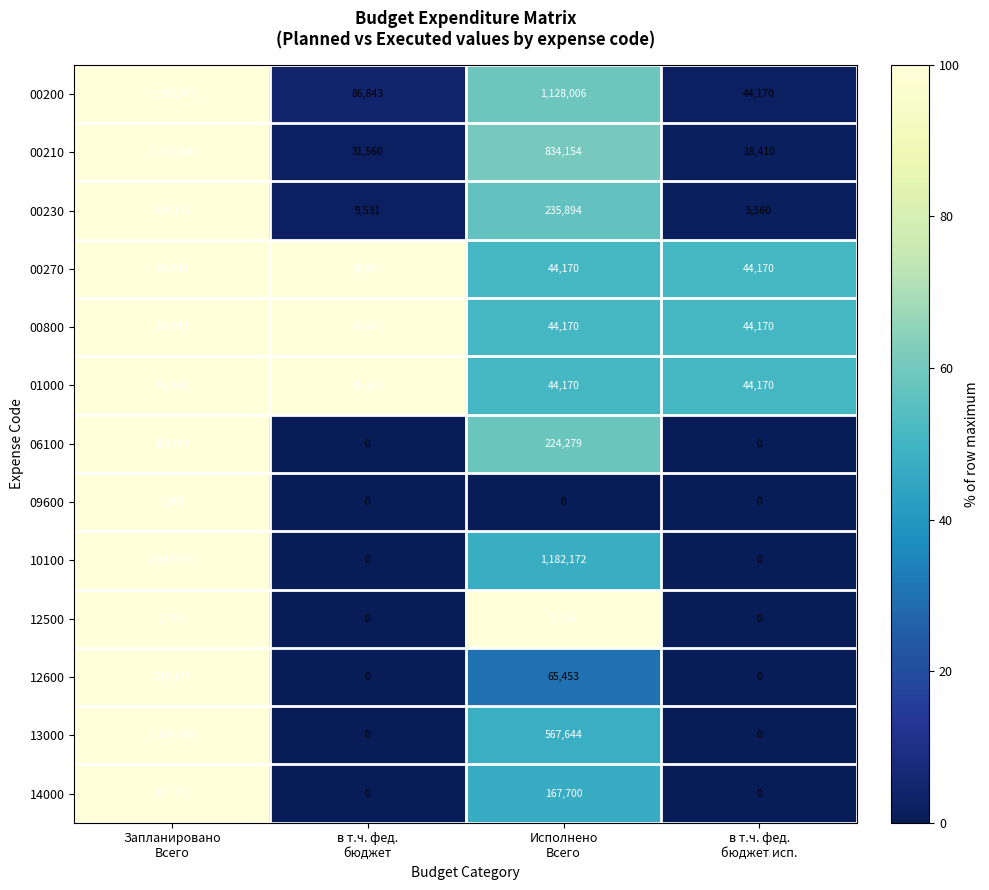

Which series has the largest total across all categories?

10100